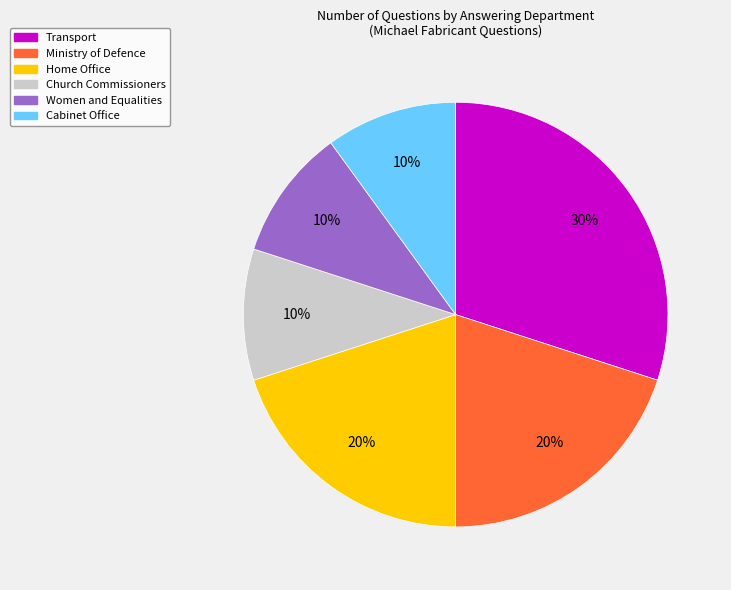

Which slice is the largest?

Transport